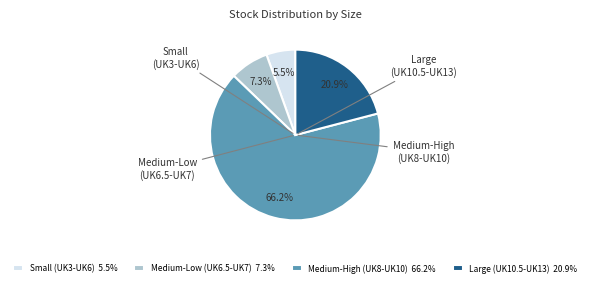

Is there a majority slice in this chart?

Yes